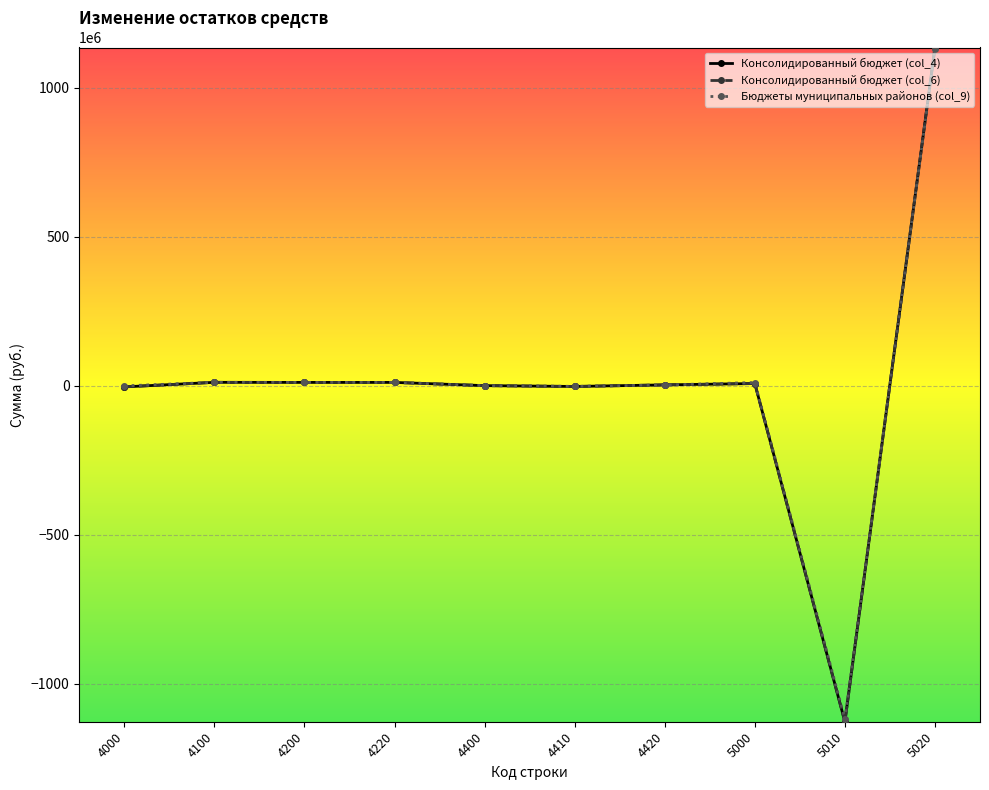

Read the Консолидированный бюджет (col_6) value at 4200.

11082666.0